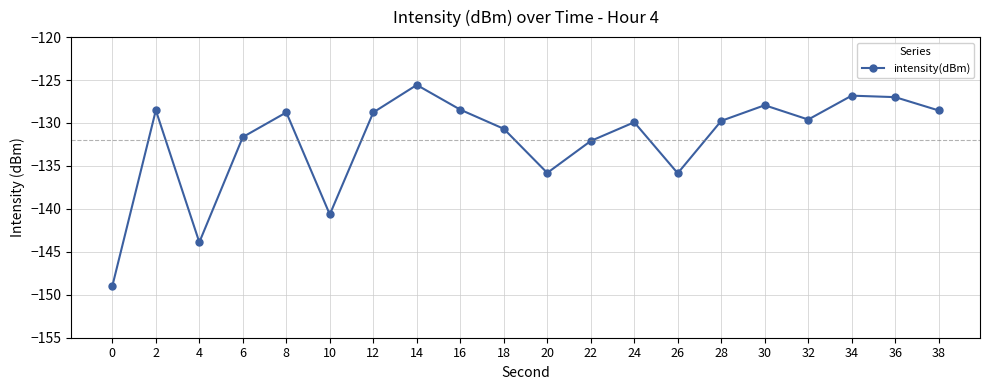

Does the chart have visible grid lines?

Yes